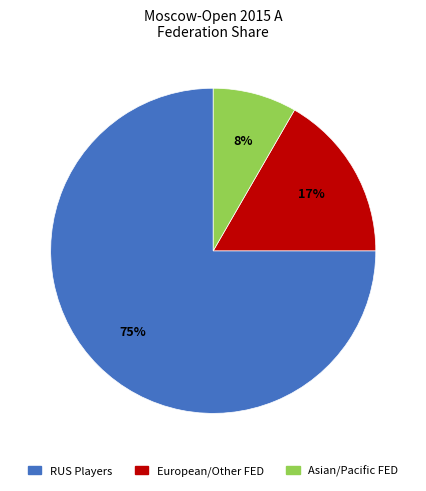

To the nearest percent, what is the difference between the largest and smallest slice percentages?

67%